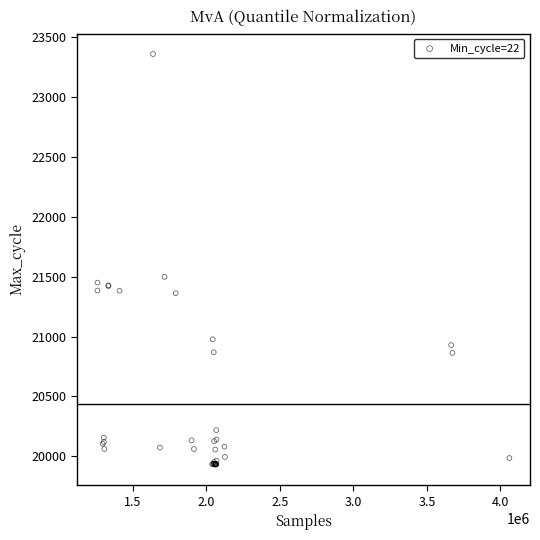

What Y value in the scatter plot is closest to 21645?

21499